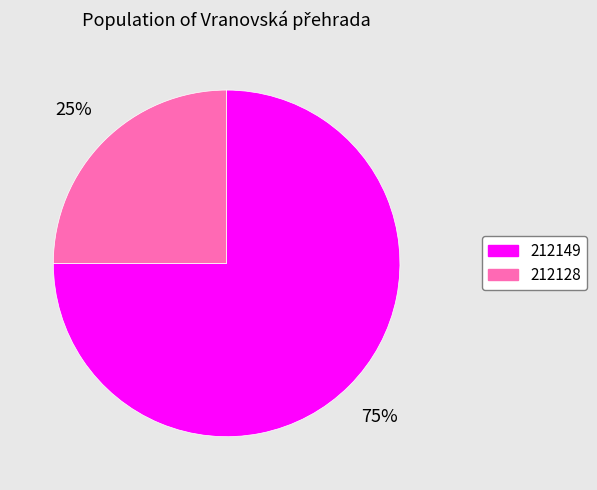

The 212149 slice represents 75% of the pie. True or false?

True